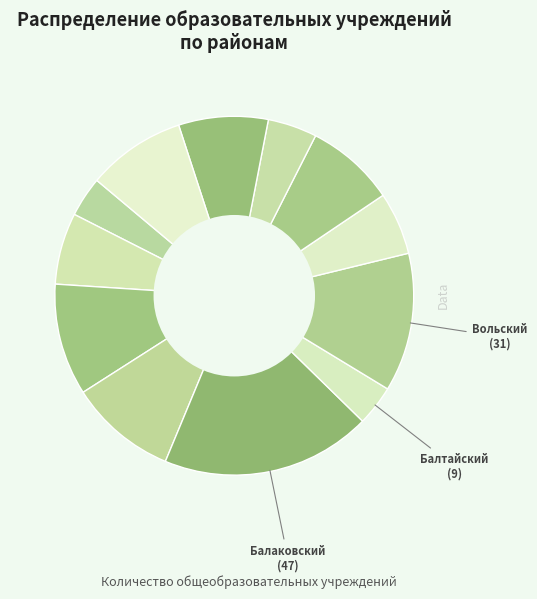

How many segments does this pie chart have?

12